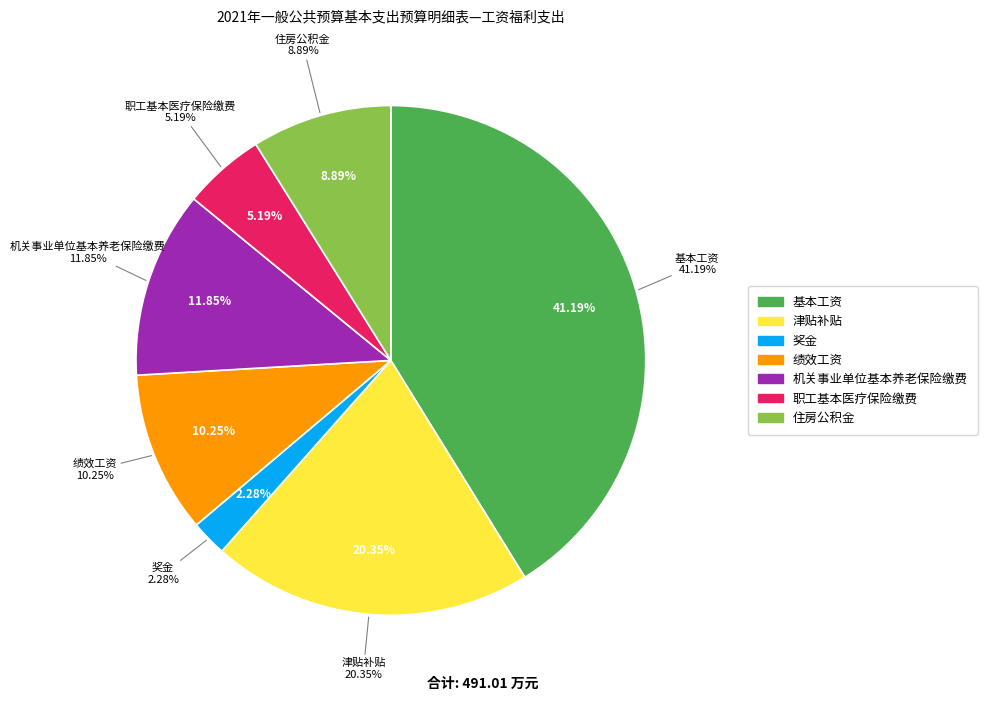

How much of the chart is everything except 住房公积金?

91.1%